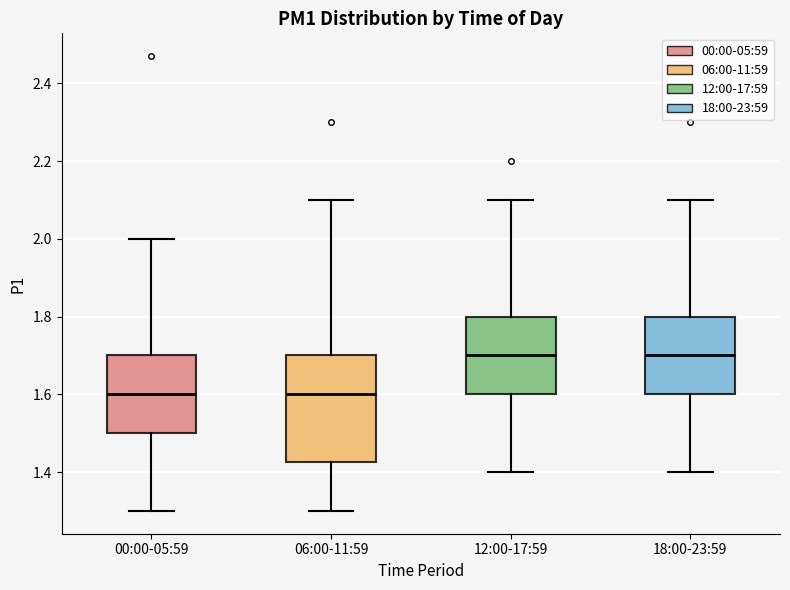

Where is the upper edge of the box for 12:00-17:59 on the y-axis? The values are not printed on the chart, so give them approximately, as read against the axis.

1.80